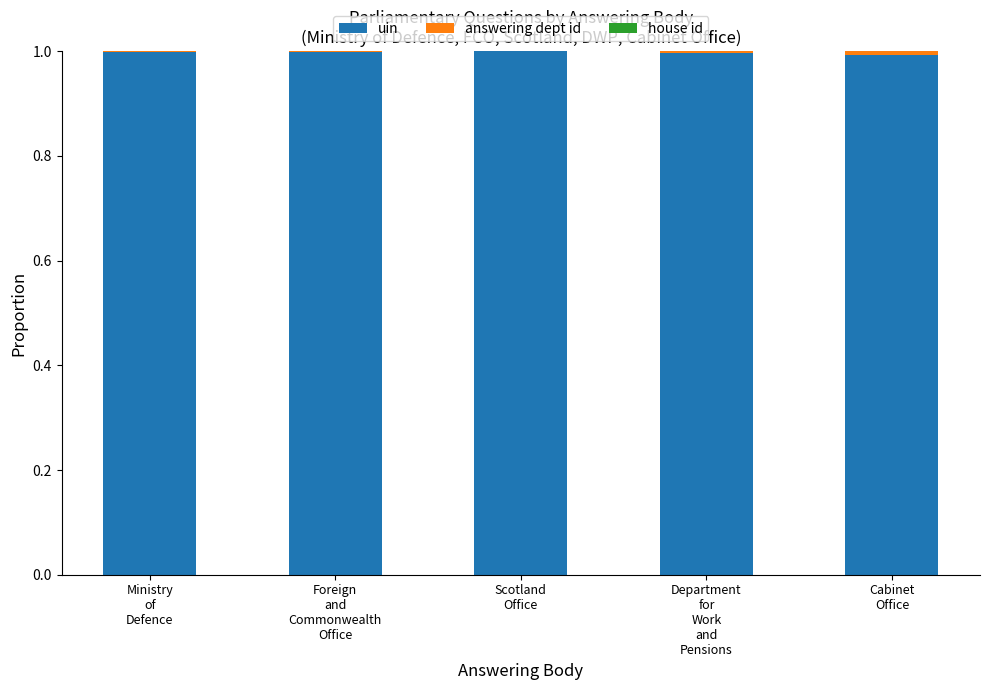

Does the chart contain stacked bars?

Yes